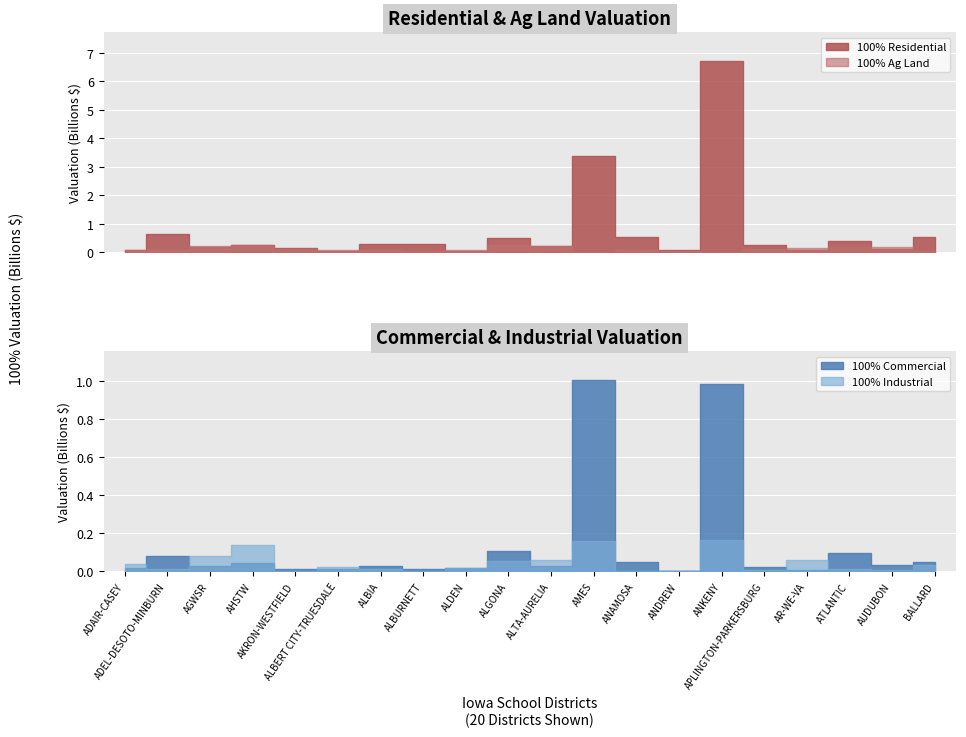

What is the difference between the second highest and minimum values in the ag_land series?

238141598